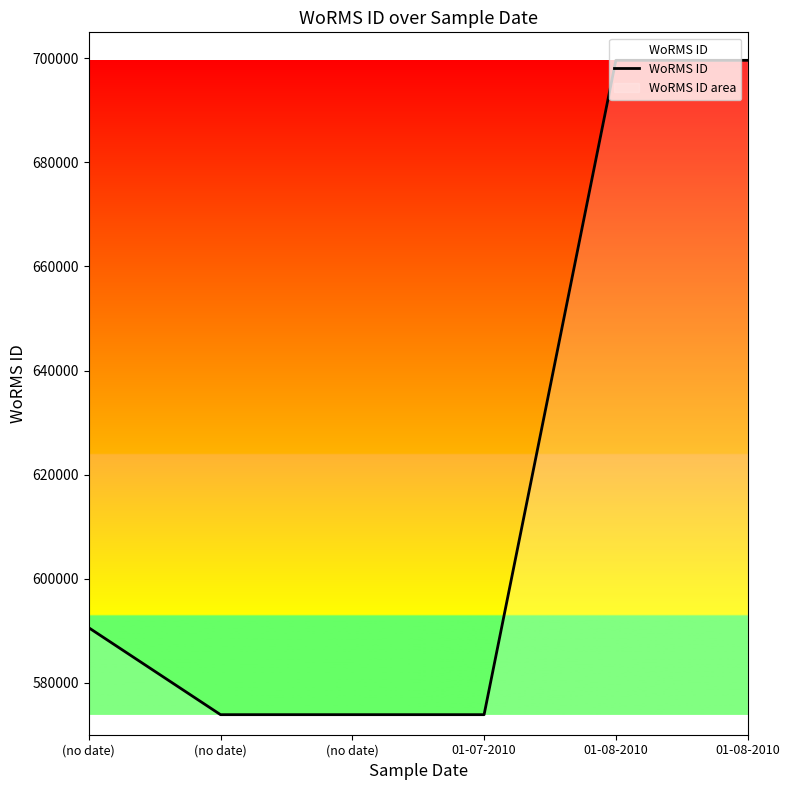

Where is the first local minimum?

(no date)